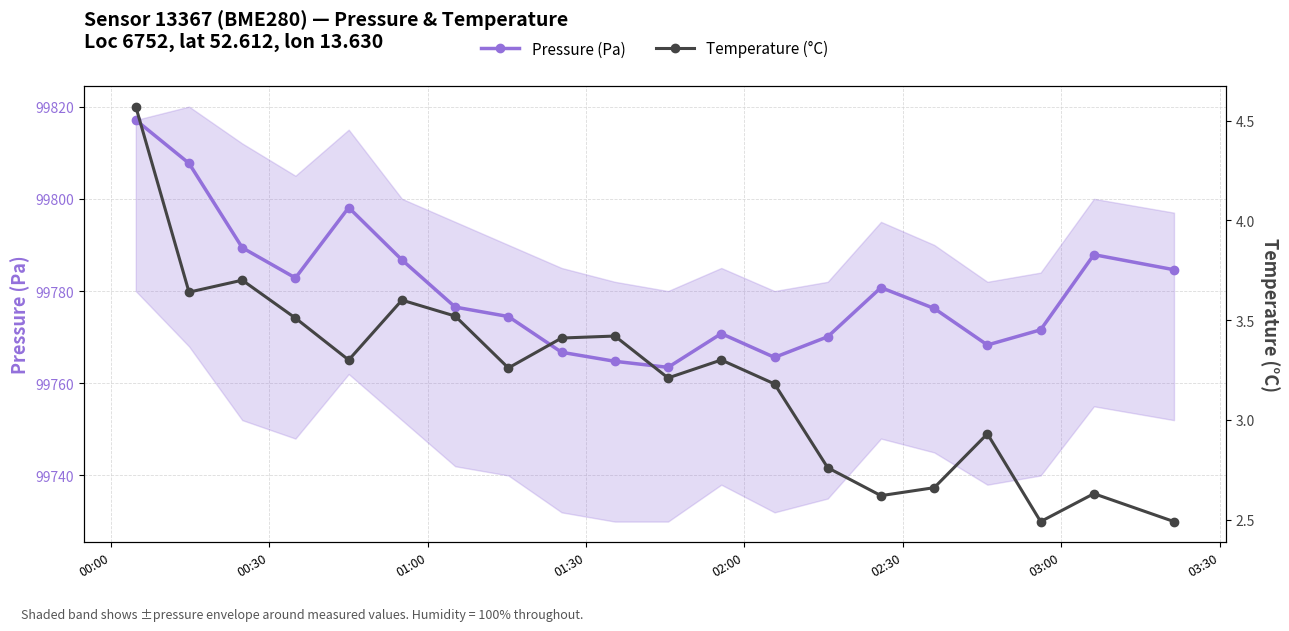

True or false: Pressure (Pa) has more than 1 points higher than both neighbors.

True